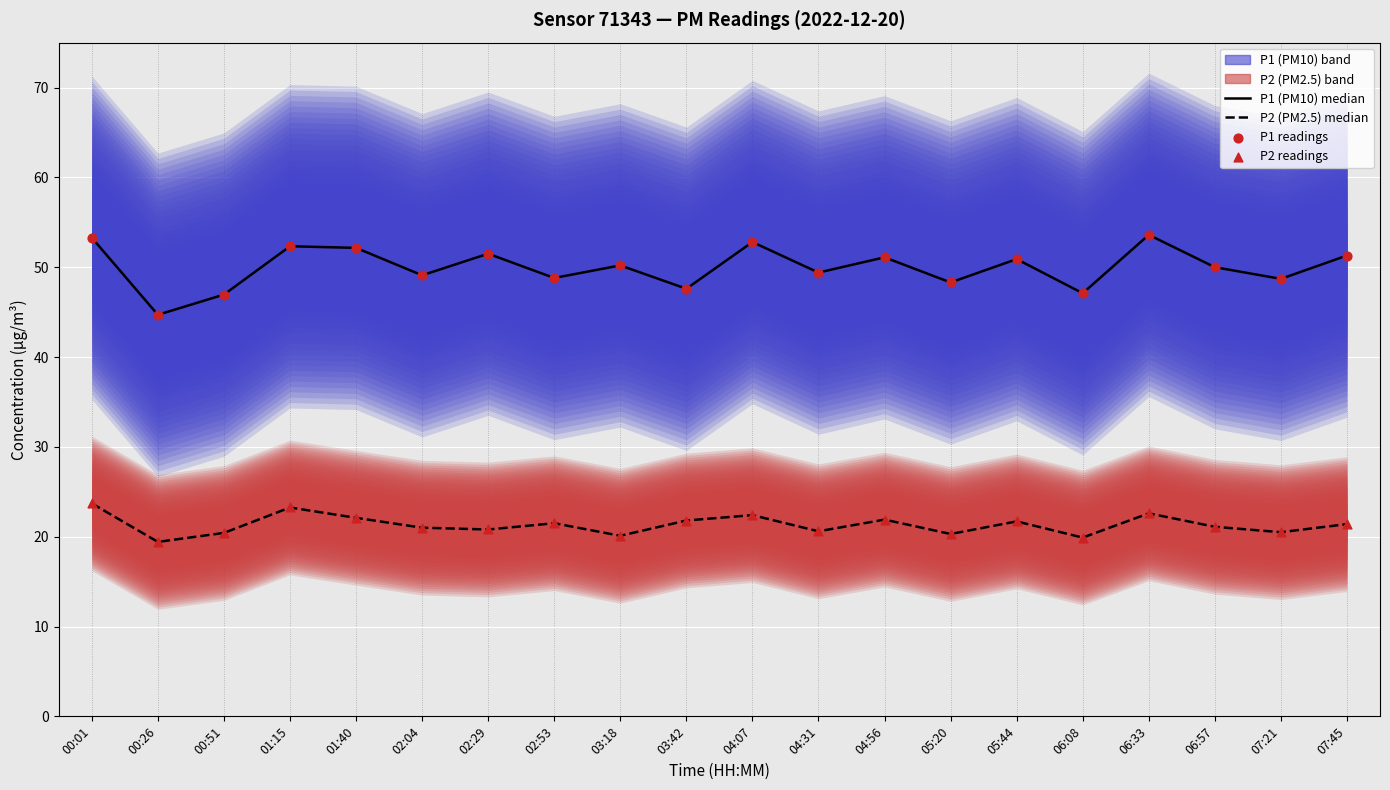

Which series reaches the maximum Y coordinate?

P1 (PM10)